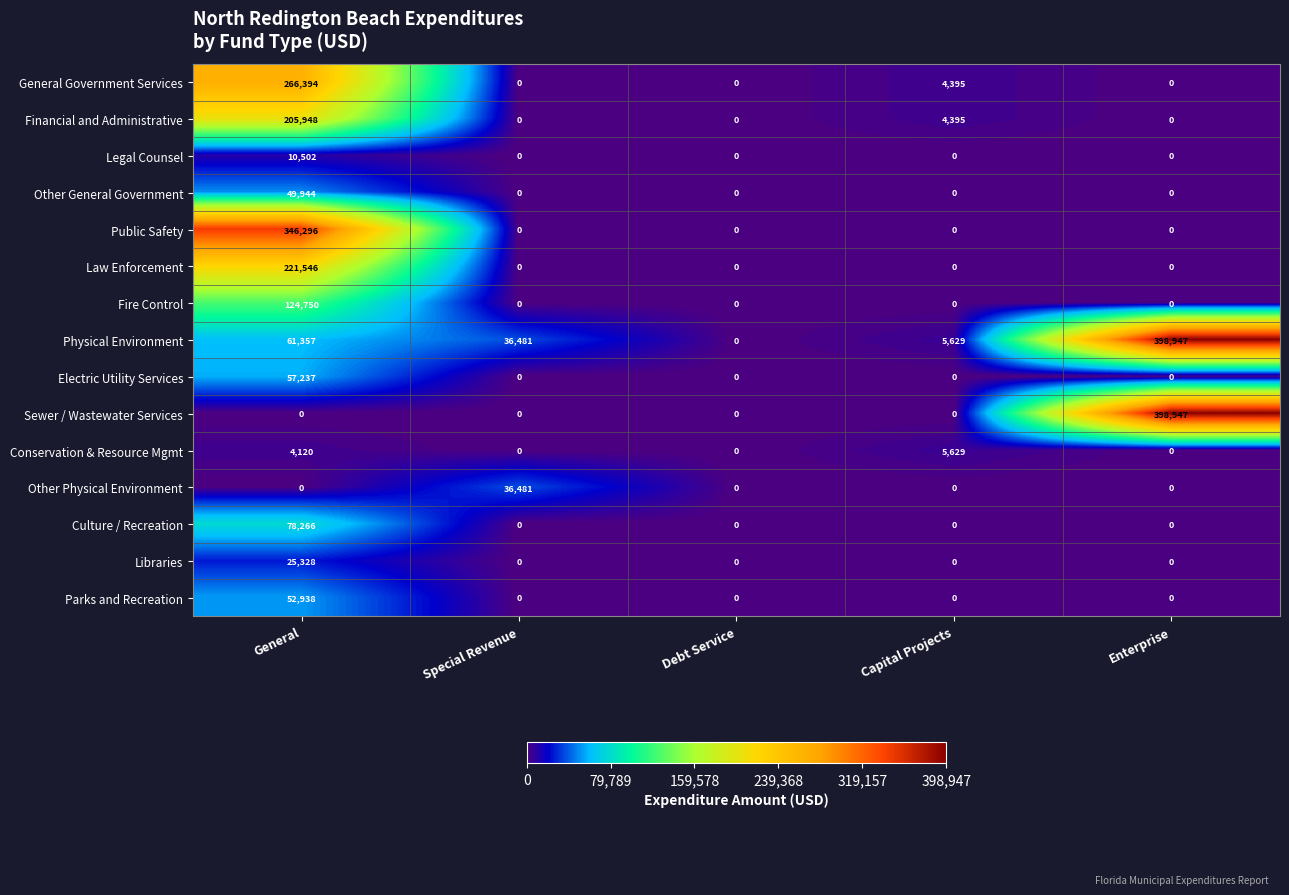

What is the total value across all series at Capital Projects?

20048